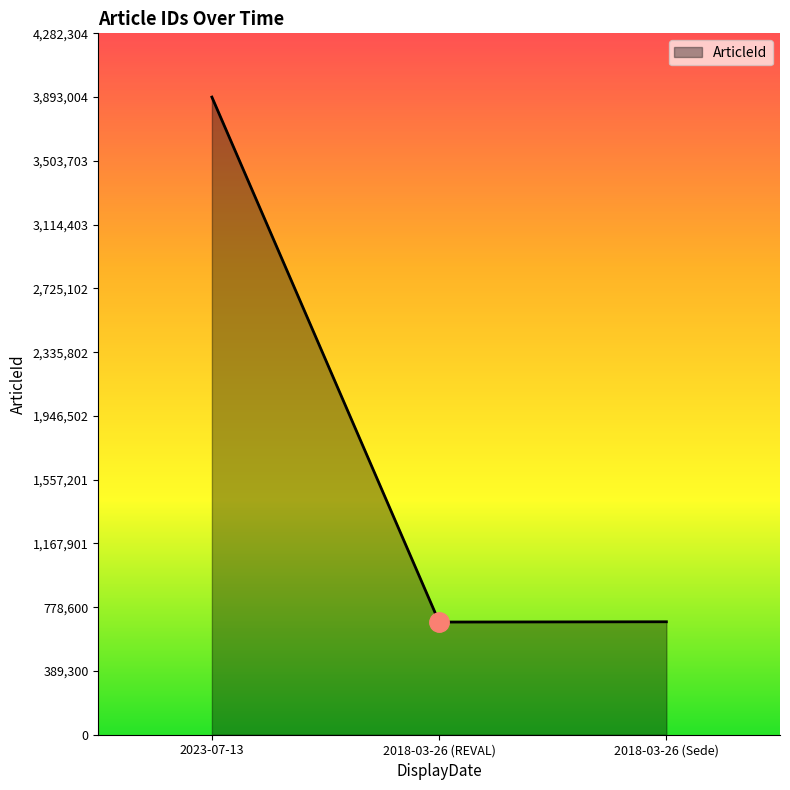

What is the change in value from 2023-07-13 to 2018-03-26 (Sede)?

-3203354